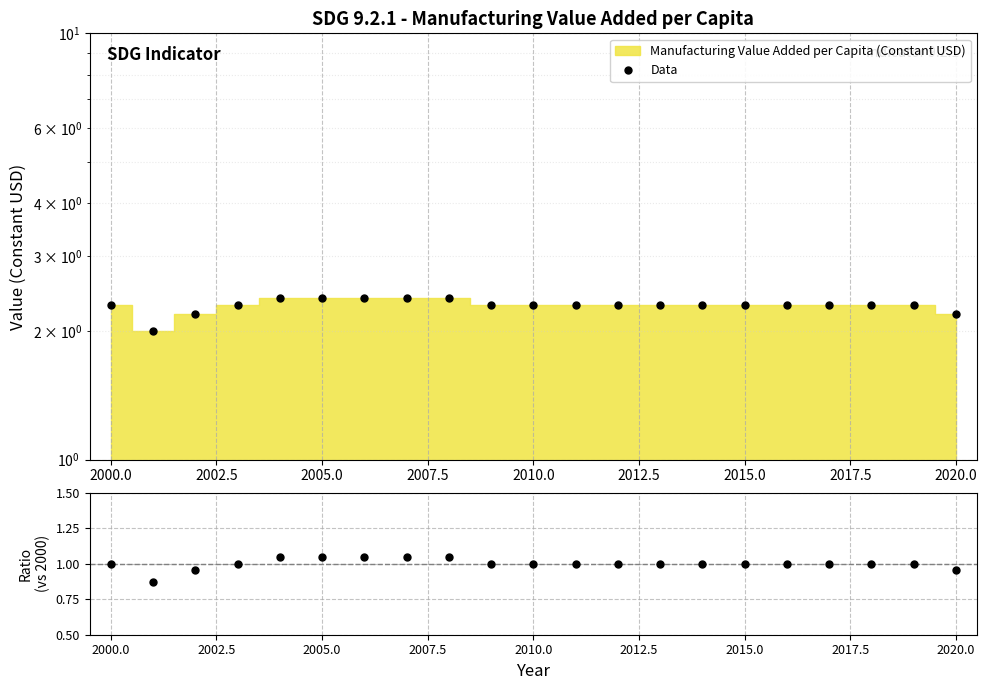

At how many categories does at least one series exceed 1?

21